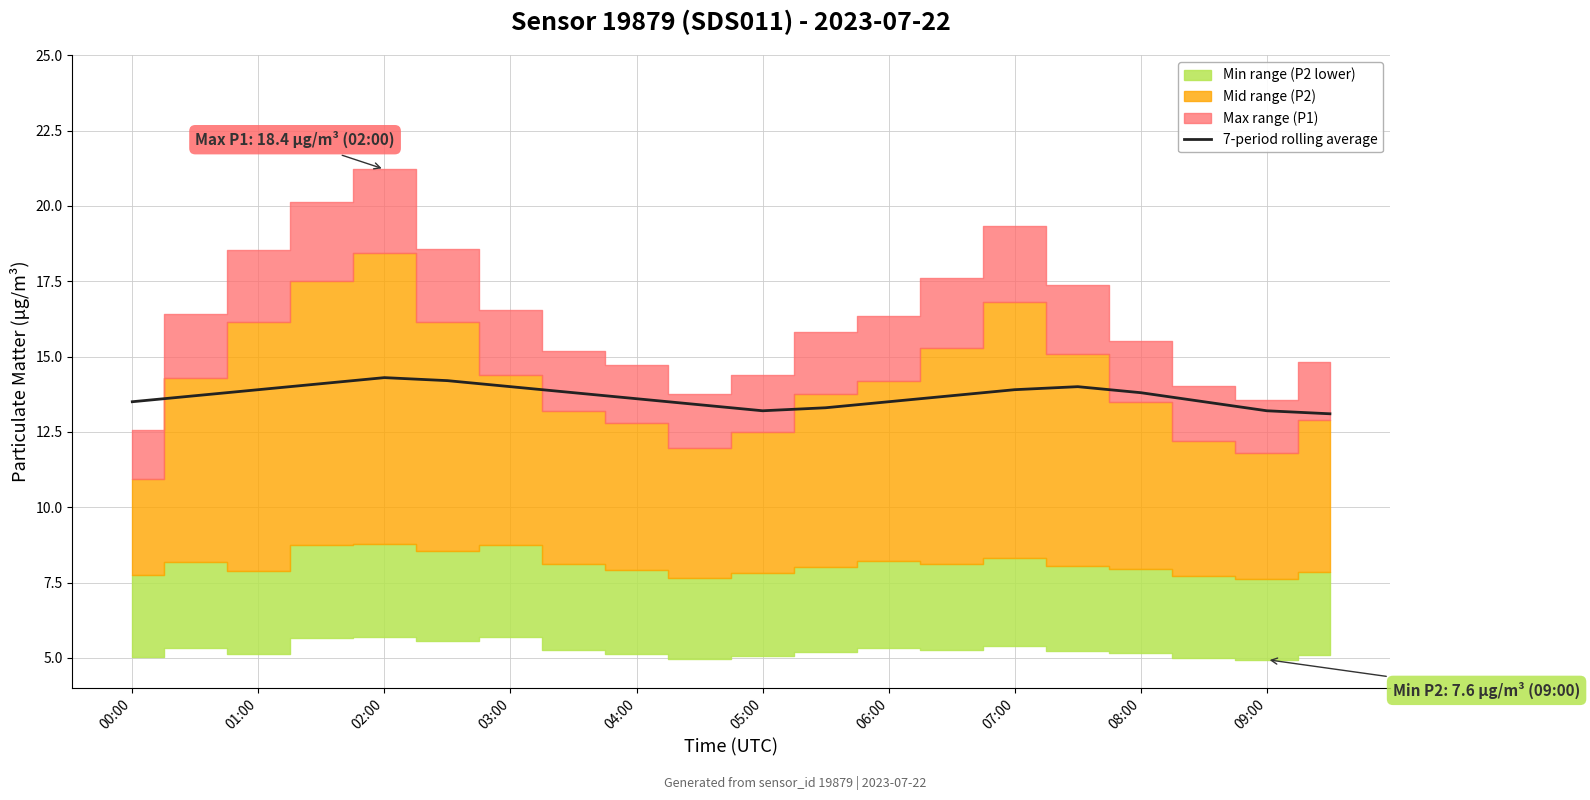

What is the difference between the maximum and minimum values?

1.2